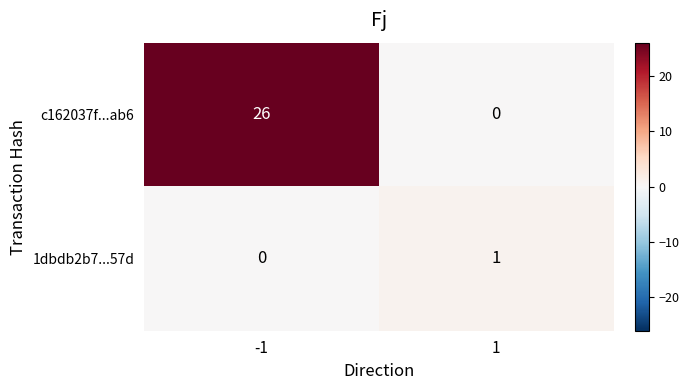

What is the difference between the c162037f...ab6 values at 1 and -1?

26